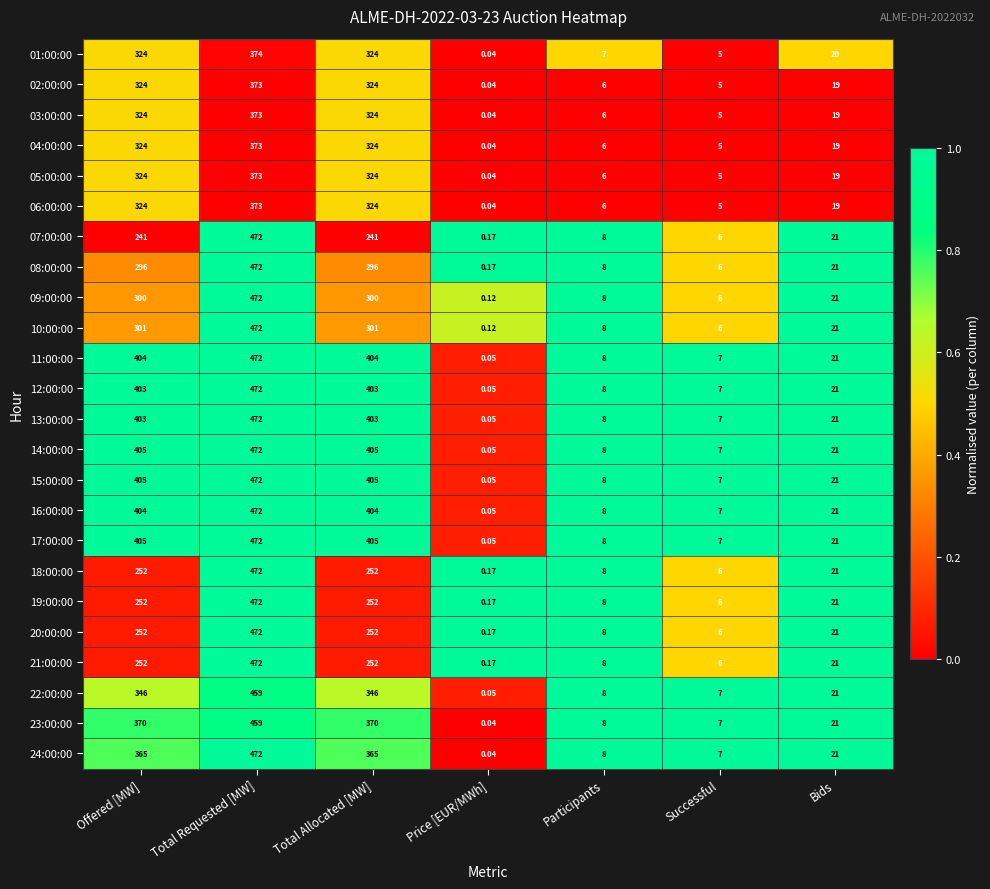

Which category has the highest value across all series?

Total Requested [MW]